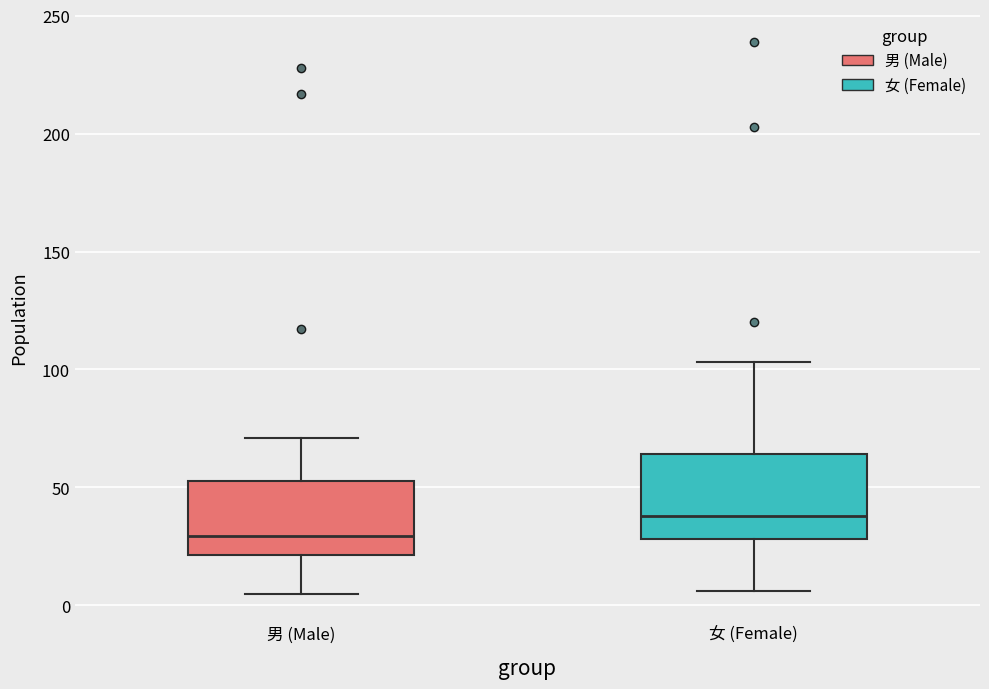

Which box has the highest median line?

女 (Female)